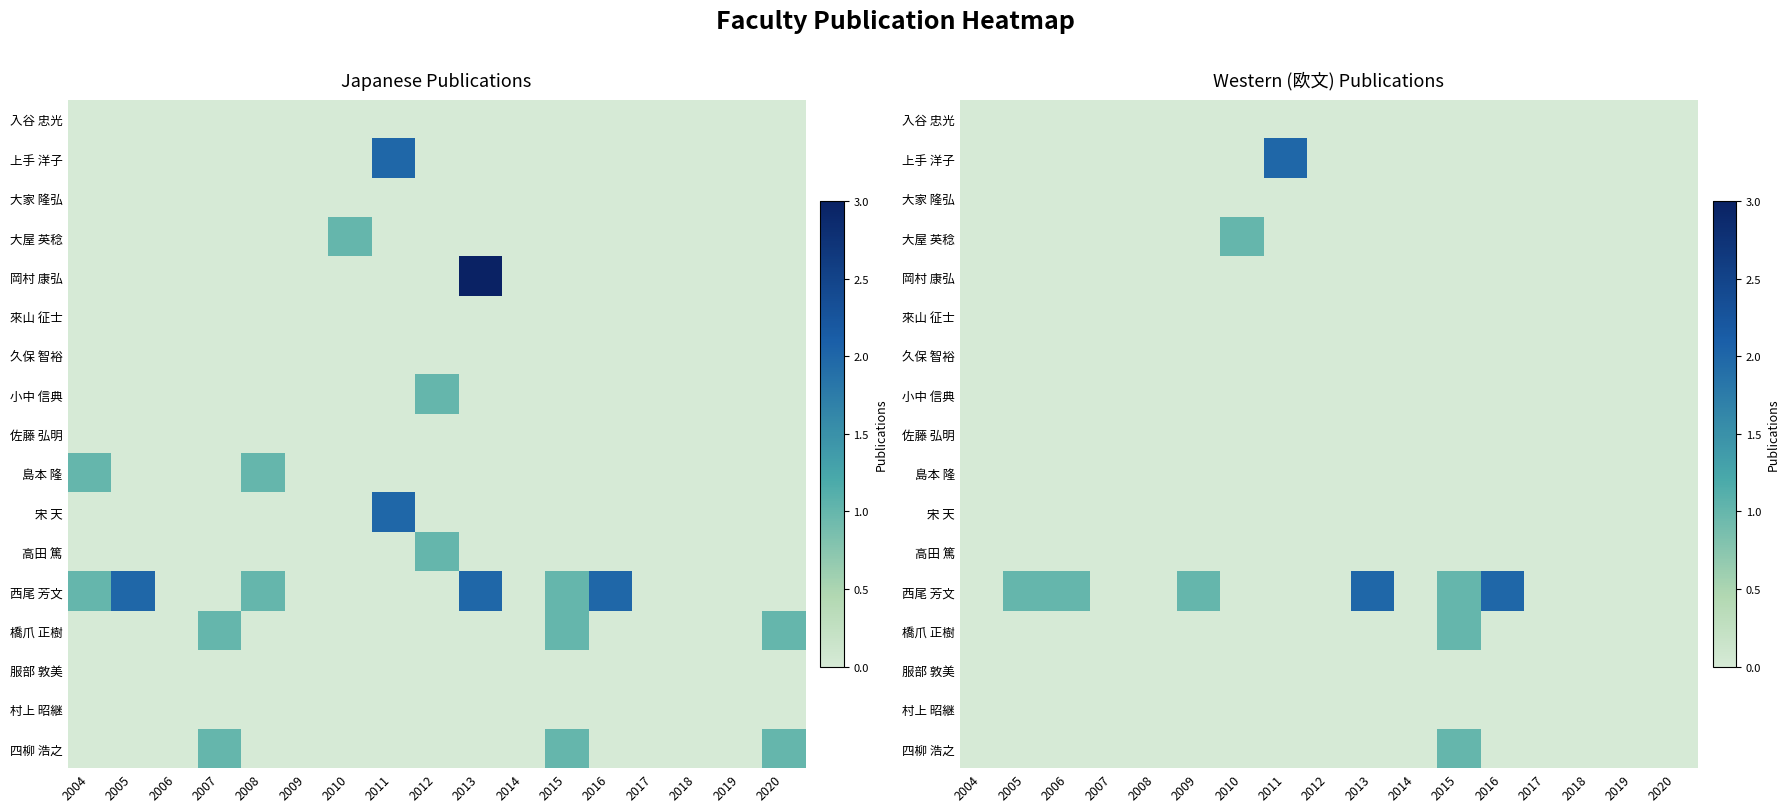

At which label is 小中 信典 closest to 0?

2004